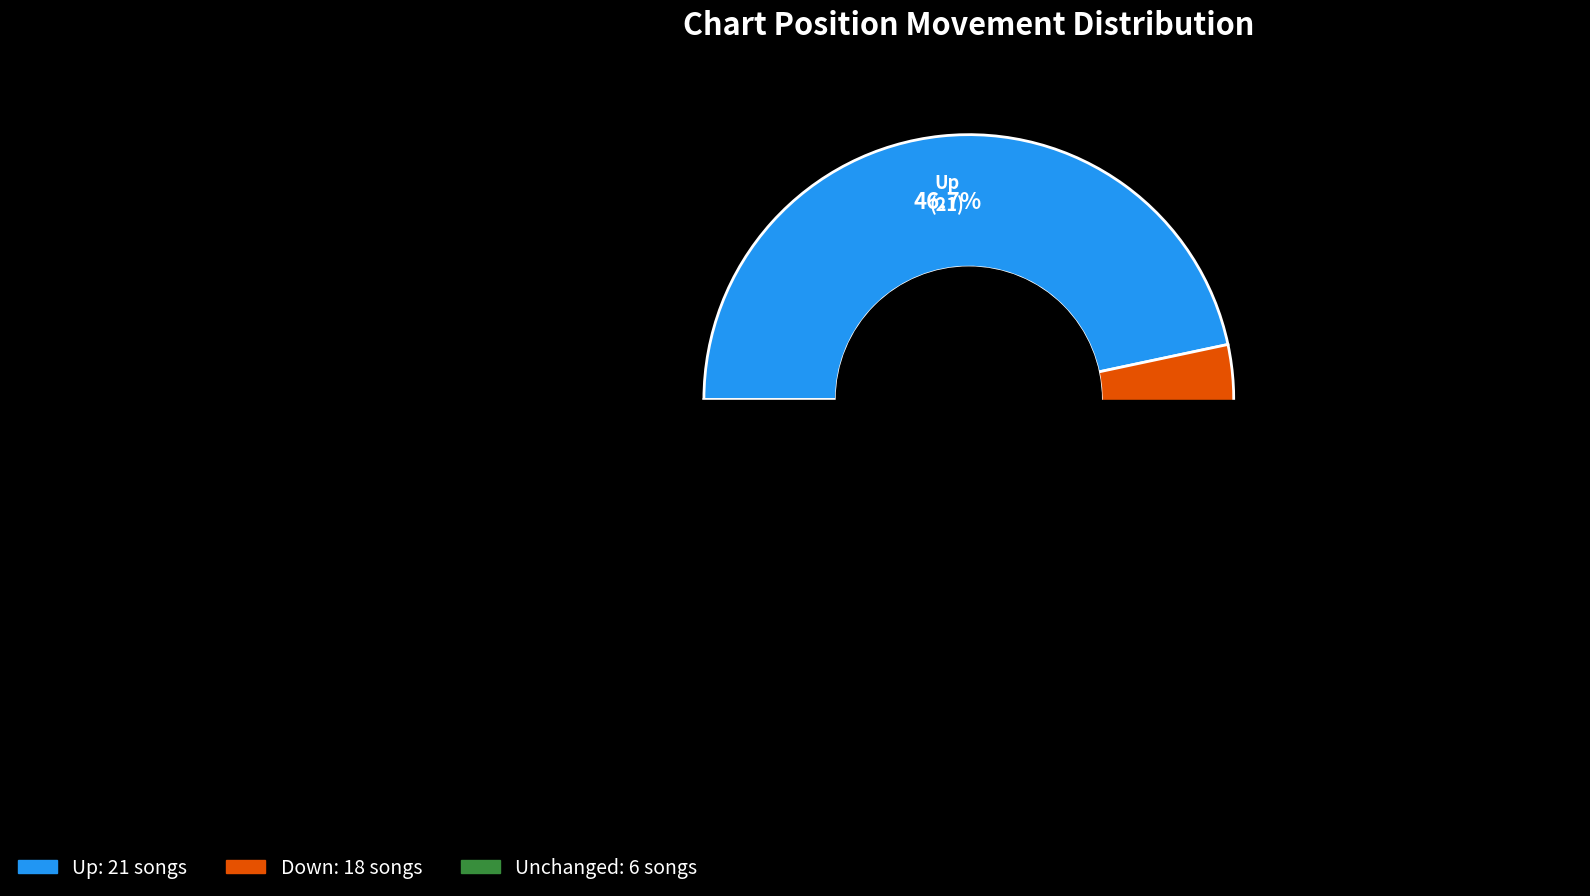

Does up represent more than half of the total?

No